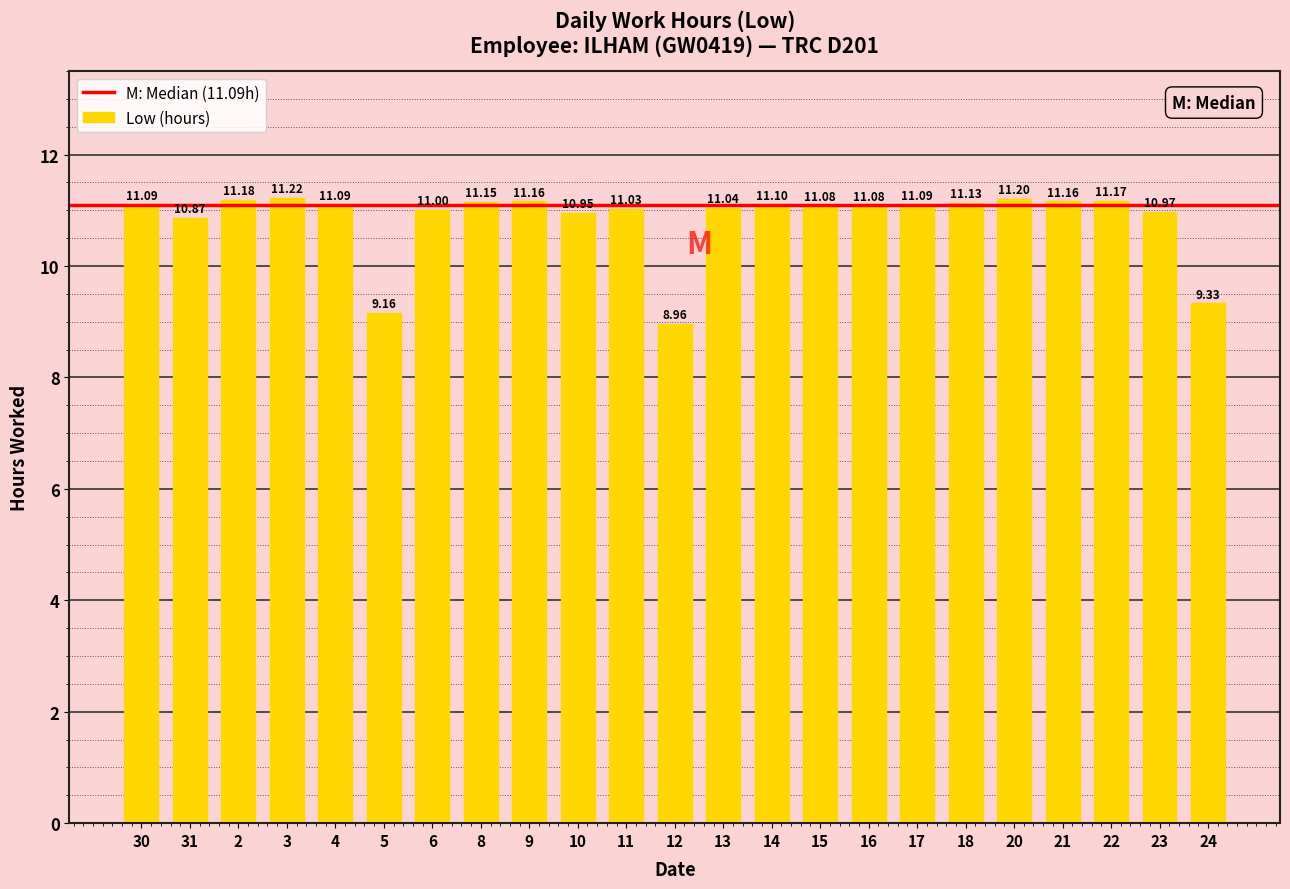

What is the difference between the maximum and minimum values?

2.3